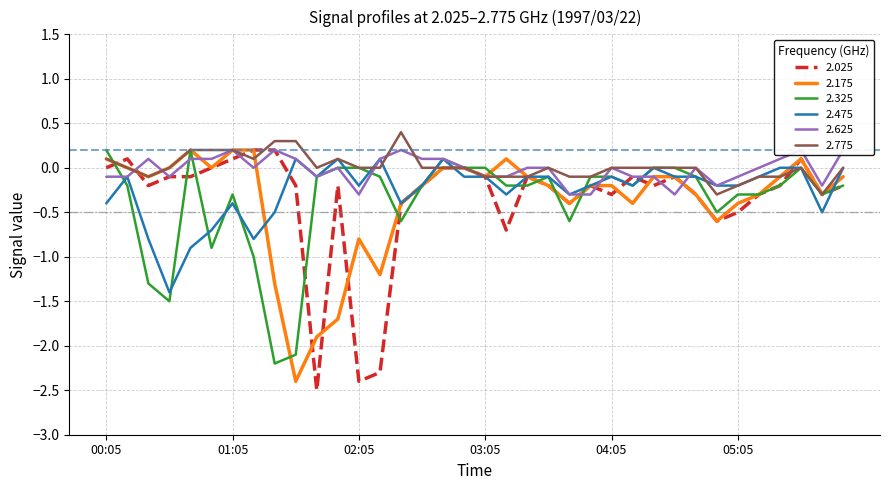

What is the difference between the maximum and second lowest values in the 2.025 series?

2.6